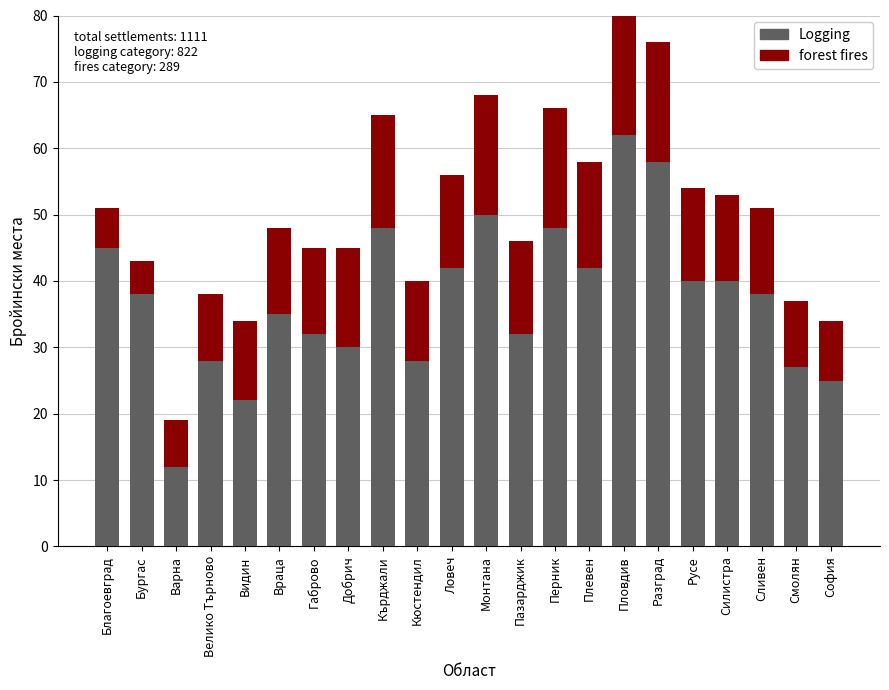

Reading right to left, what are all the values shown in this chart?

Logging: 25	27	38	40	40	58	62	42	48	32	50	42	28	48	30	32	35	22	28	12	38	45
forest fires: 9	10	13	13	14	18	22	16	18	14	18	14	12	17	15	13	13	12	10	7	5	6